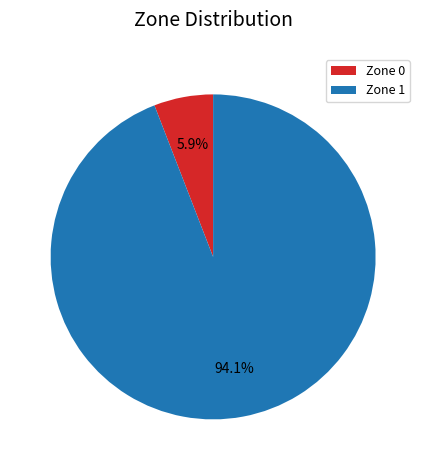

Which has a higher value, Zone 0 or Zone 1?

Zone 1